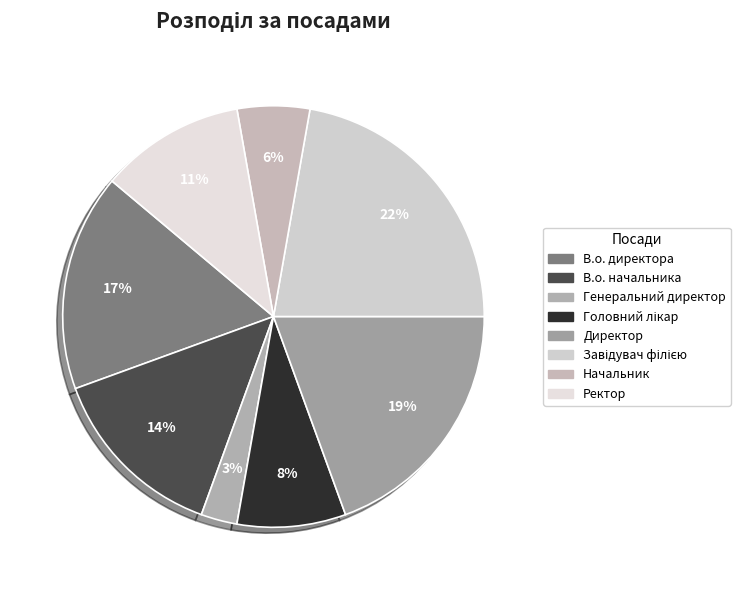

How many segments does this pie chart have?

8